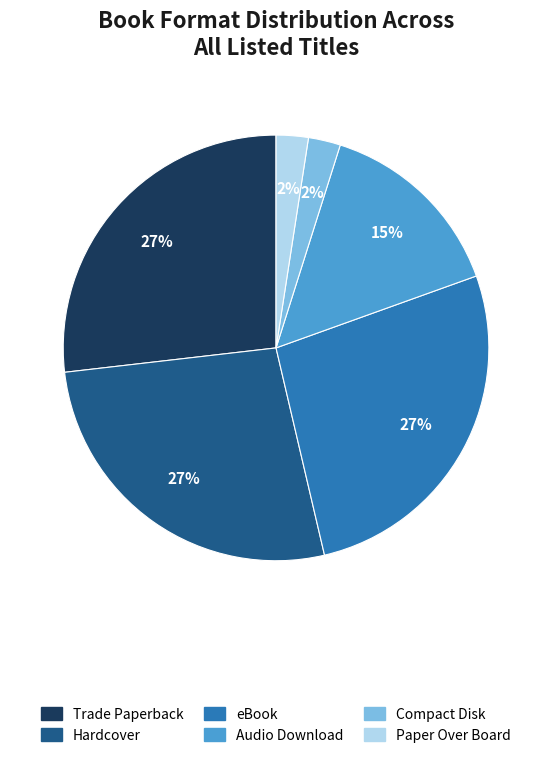

Does Audio Download account for over 50% of the chart?

No